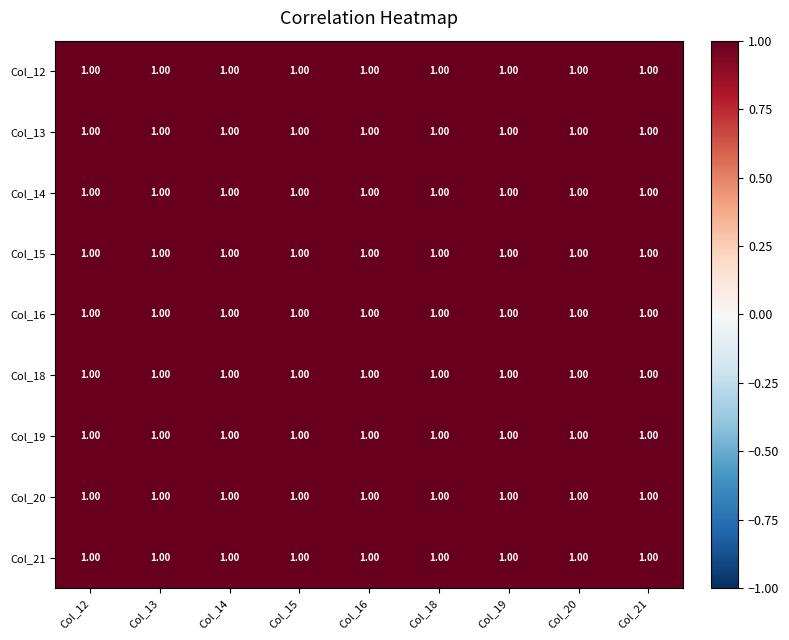

The Col_18 series shows 0.2 at Col_12. True or false?

False